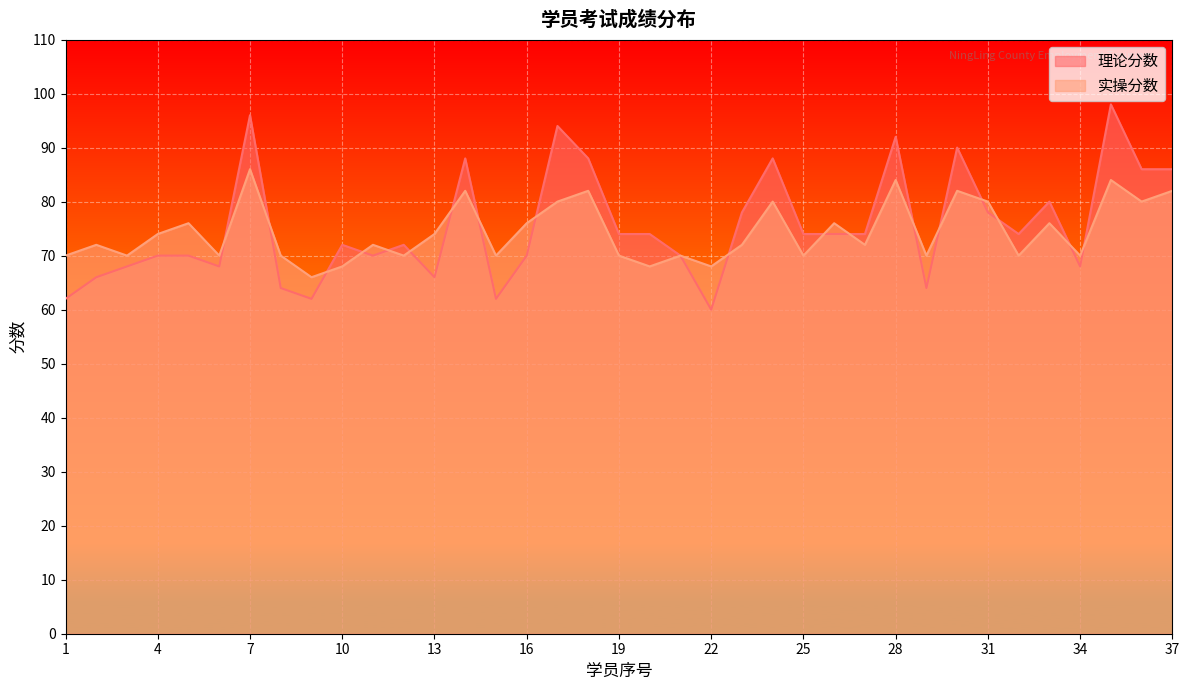

At which category does 实操分数 reach its first local valley?

3